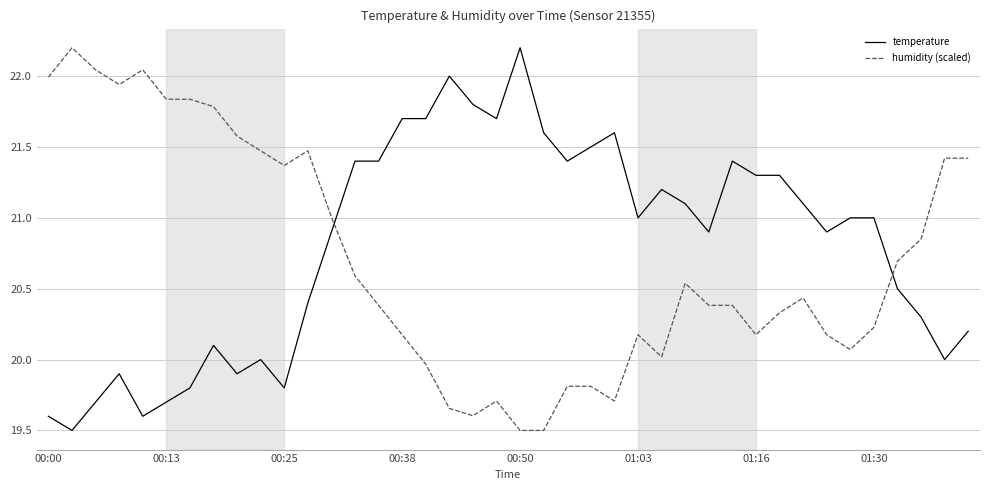

What is the greatest value displayed?

22.2